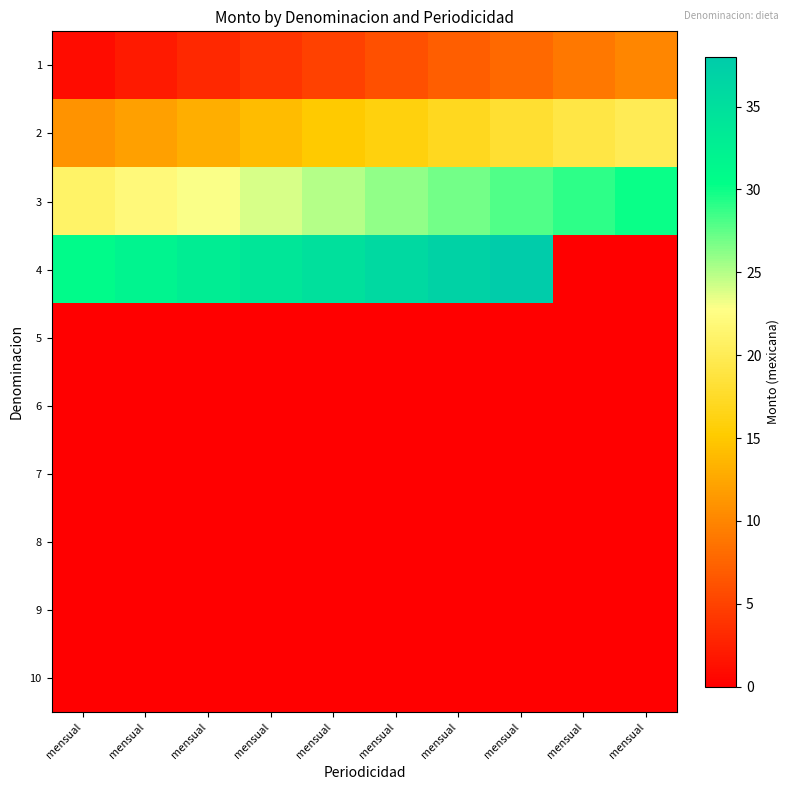

Which has a higher value, mensual or mensual?

mensual